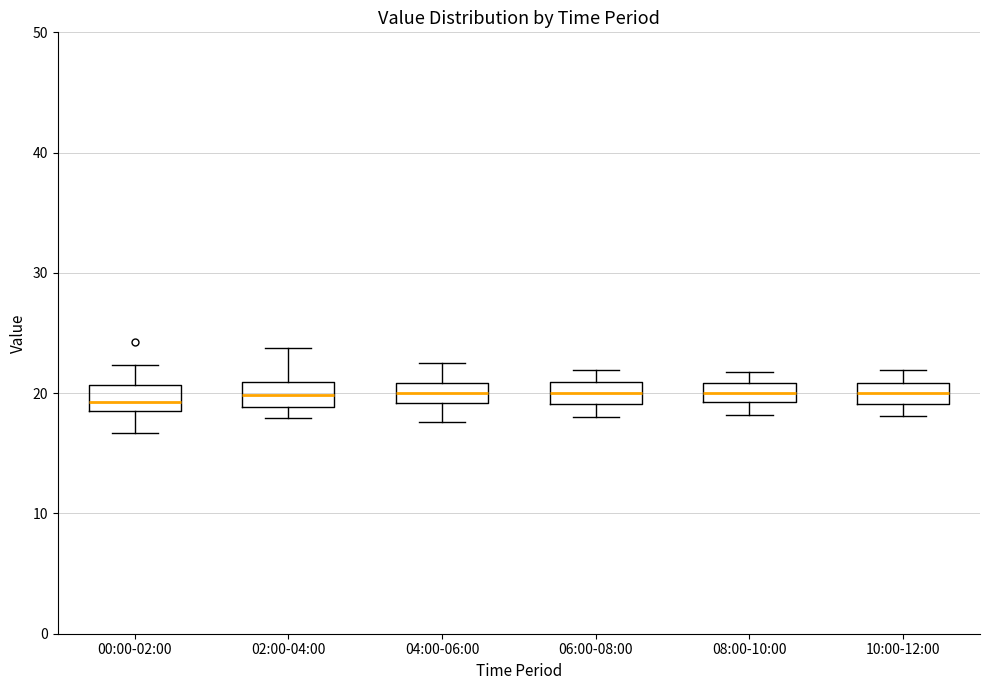

Where is the upper edge of the box for 10:00-12:00 on the y-axis? The values are not printed on the chart, so give them approximately, as read against the axis.

21